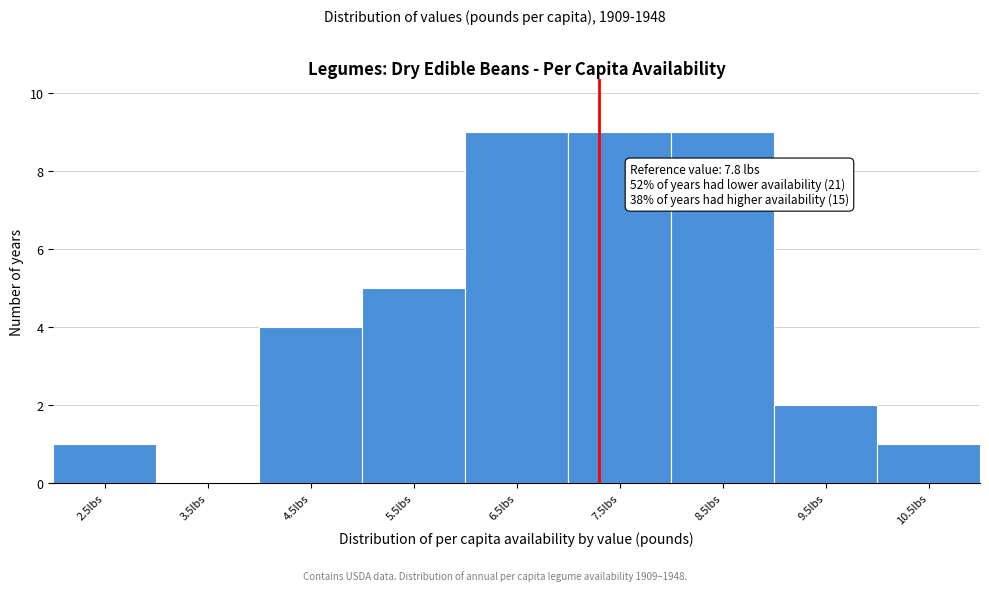

Reading left to right, transcribe all the data shown in this chart.

2.5lbs=1	3.5lbs=0	4.5lbs=4	5.5lbs=5	6.5lbs=9	7.5lbs=9	8.5lbs=9	9.5lbs=2	10.5lbs=1